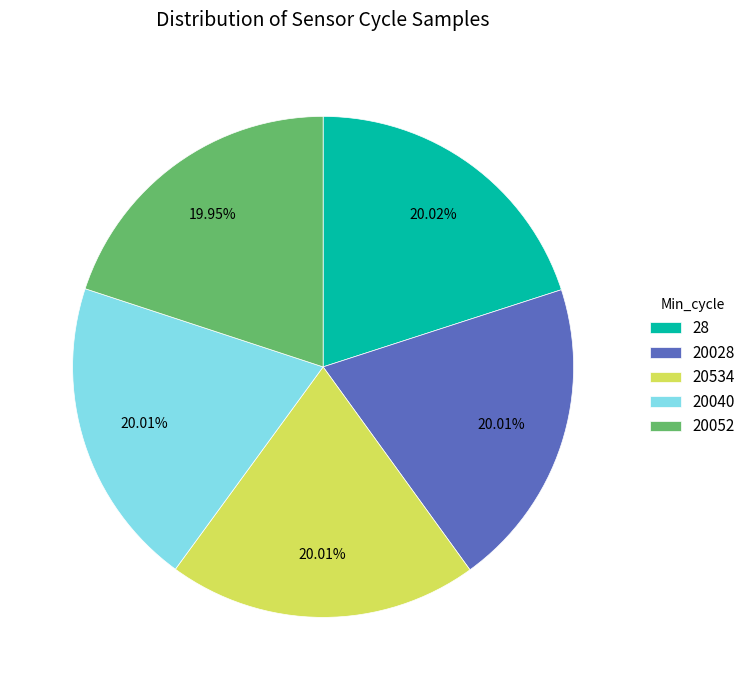

Do 20040 and 20534 together represent more than half of the pie?

No